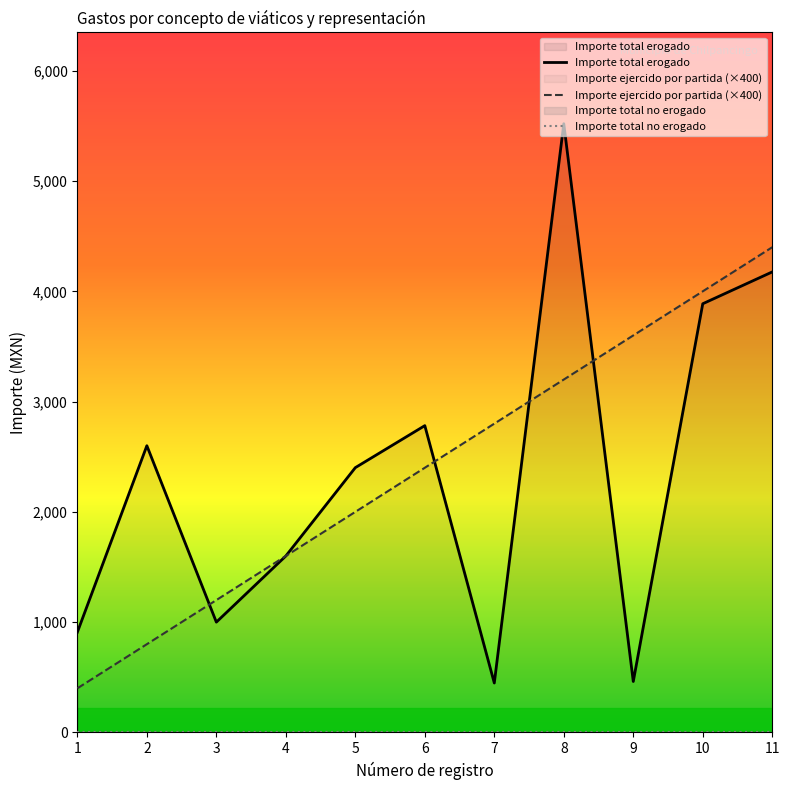

How many times do Importe ejercido por partida and Importe total erogado cross each other?

4